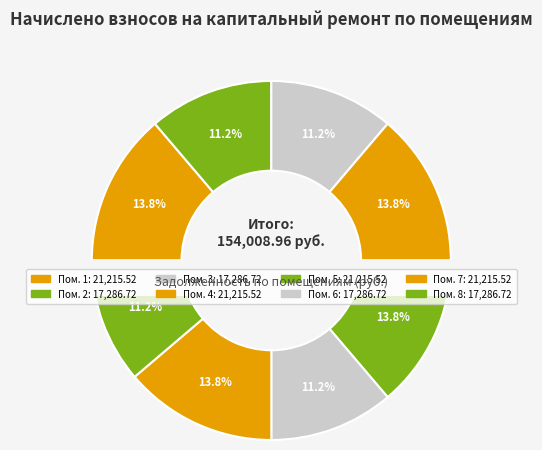

To the nearest percent, what is the combined percentage of 6 and 5?

25%